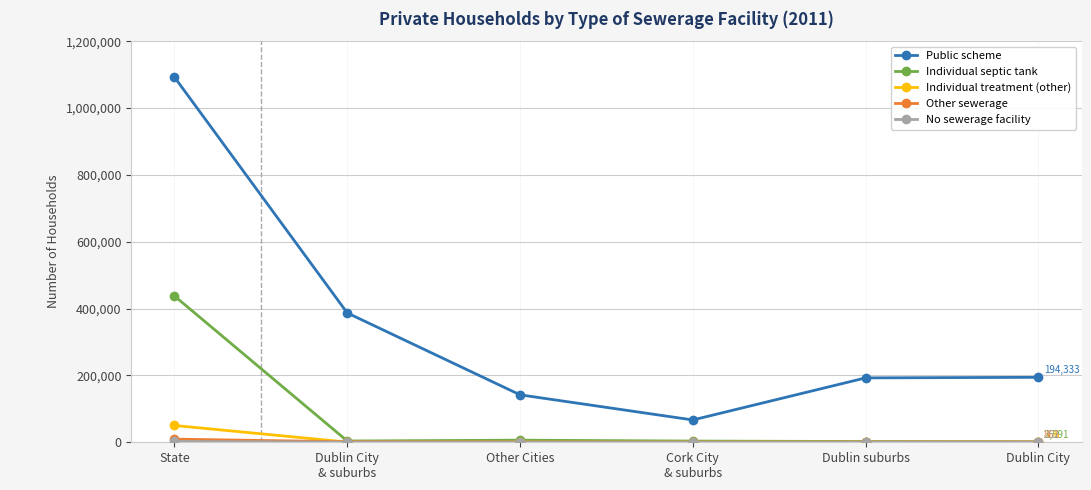

How many data points in Individual treatment (other) are less than 560?

3